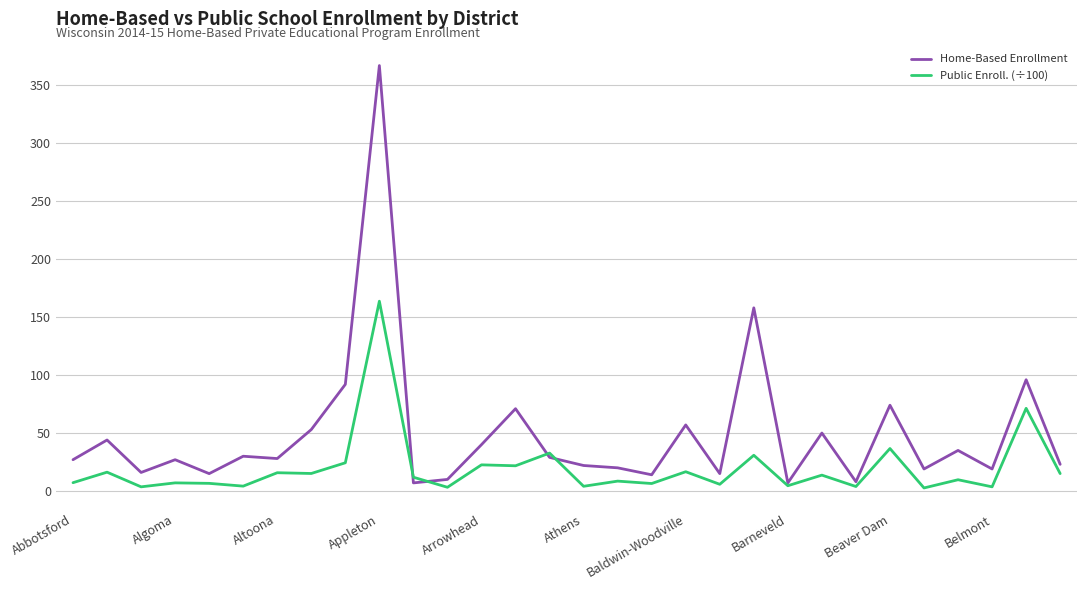

What is the greatest value displayed?

367.0